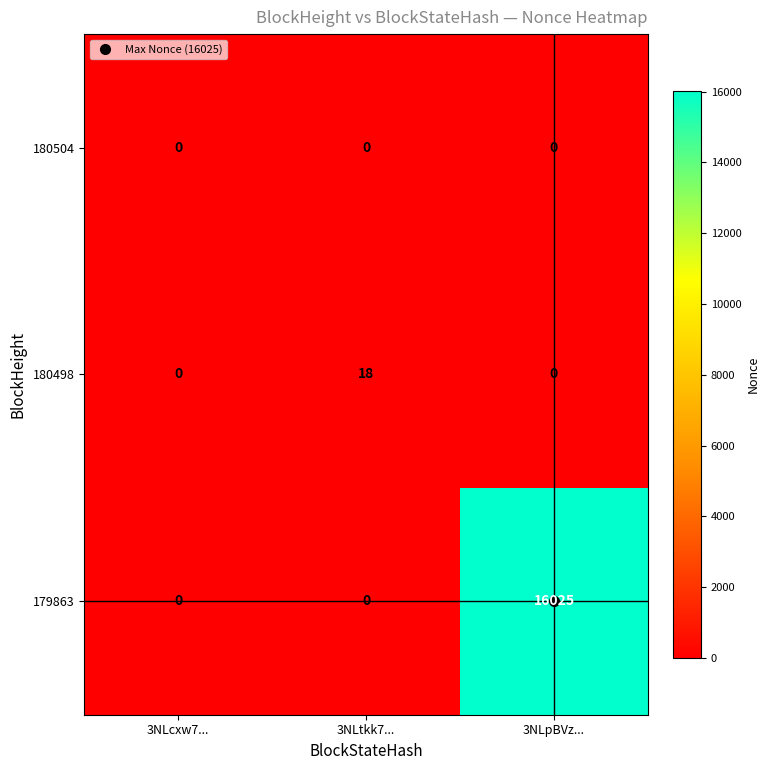

Which series has the largest total across all categories?

179863